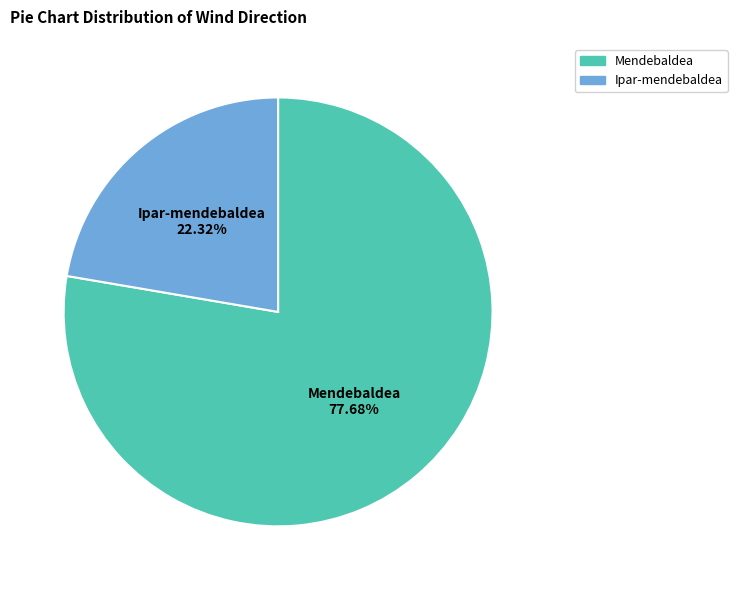

Does any single category account for the majority?

Yes